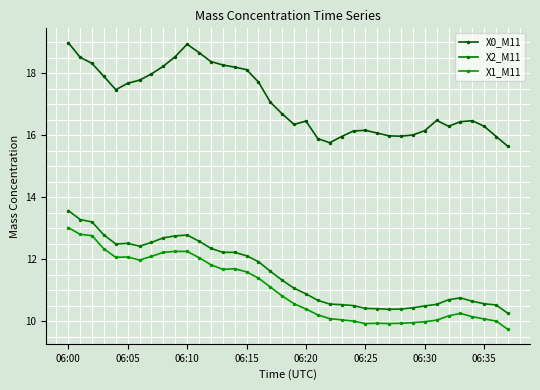

How many data points does each series have?

38